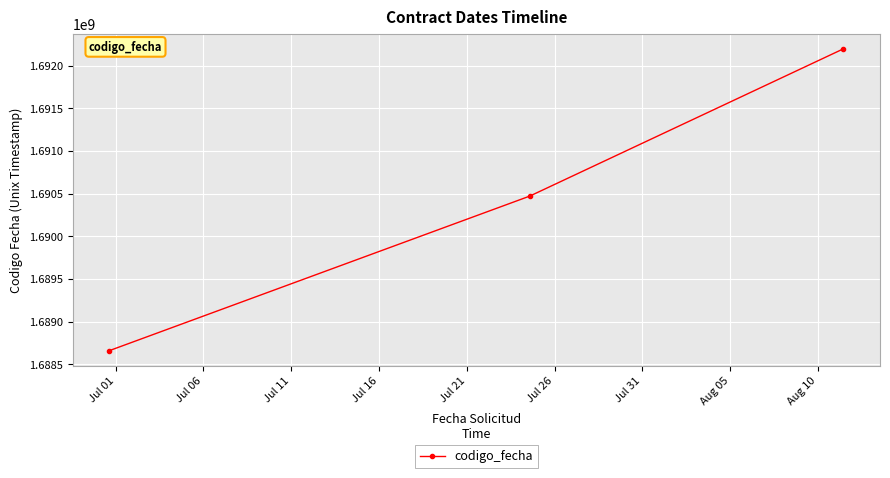

What is the minimum value shown in the chart?

1688660258